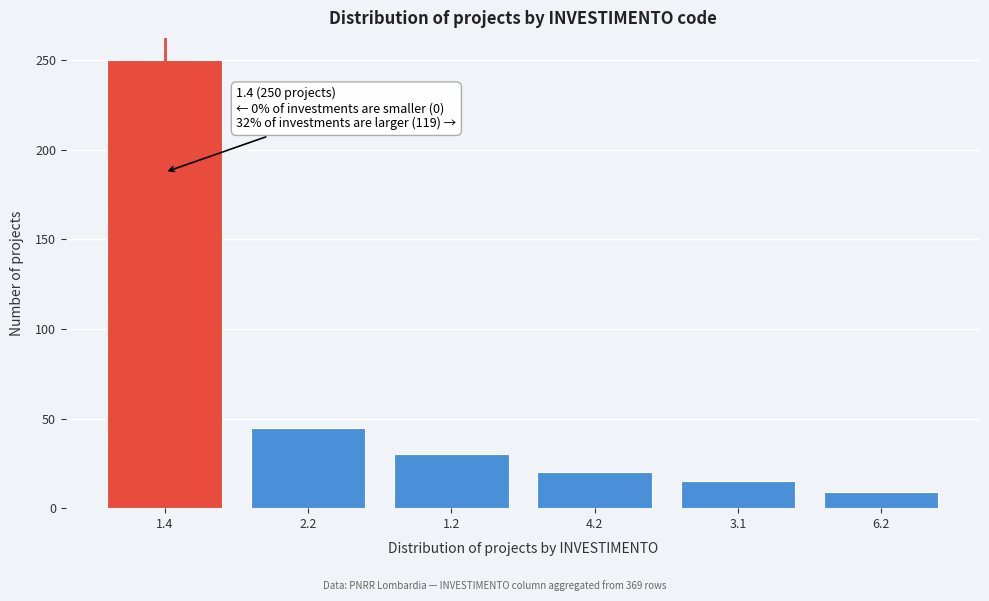

Reading right to left, transcribe all the data shown in this chart.

6.2=9	3.1=15	4.2=20	1.2=30	2.2=45	1.4=250